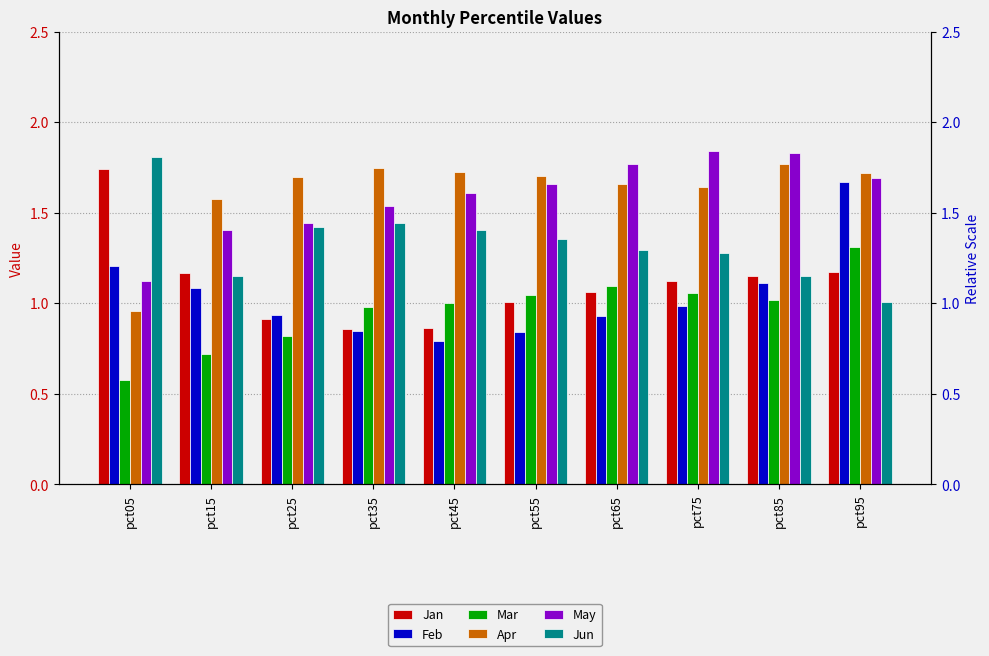

What is the value of the Jun bar at the 3rd from the left?

1.4